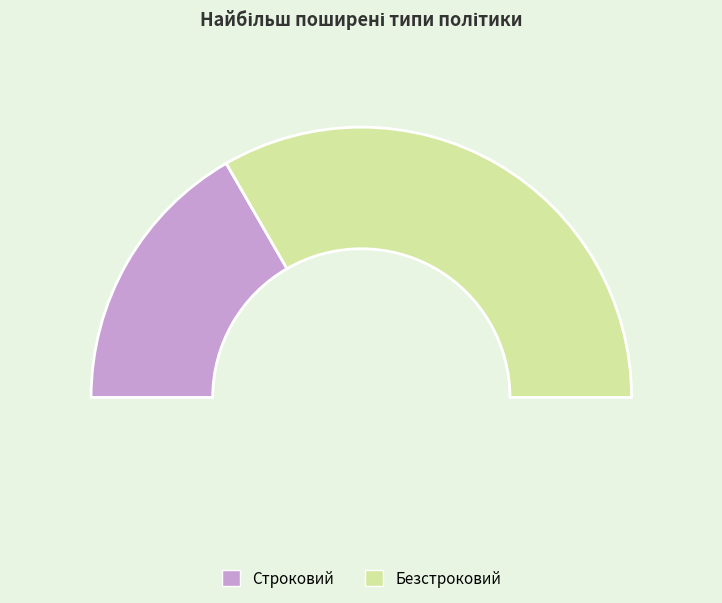

To the nearest percent, what is the difference between the largest and smallest slice percentages?

33%